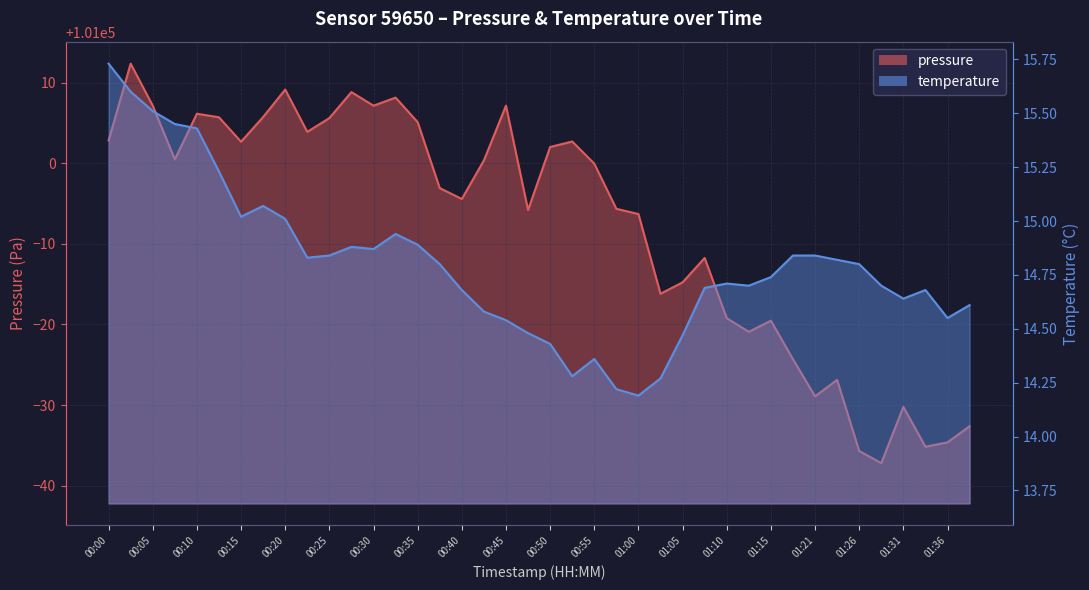

Which series has the widest spread of values?

pressure